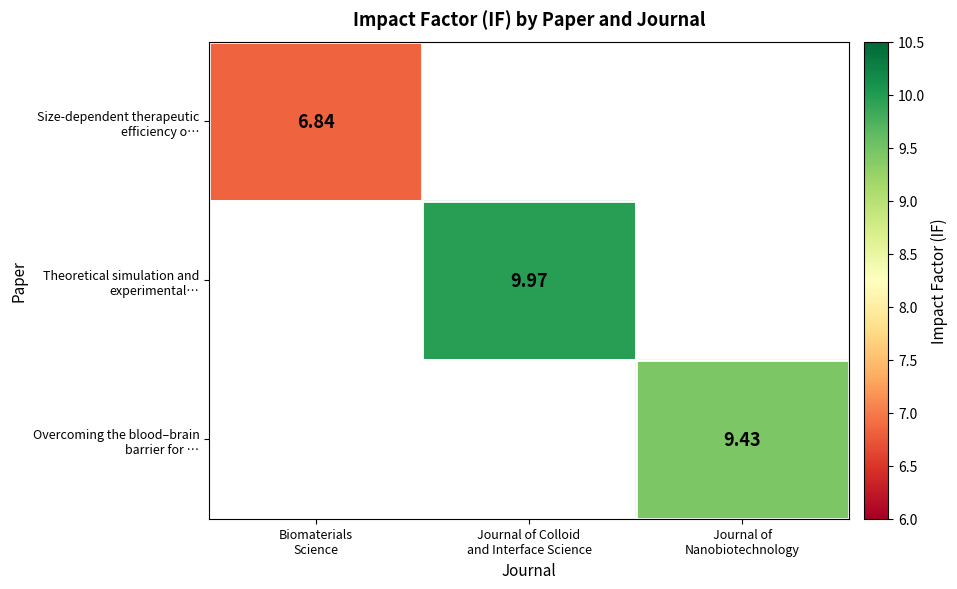

At how many categories does at least one series exceed 7?

2